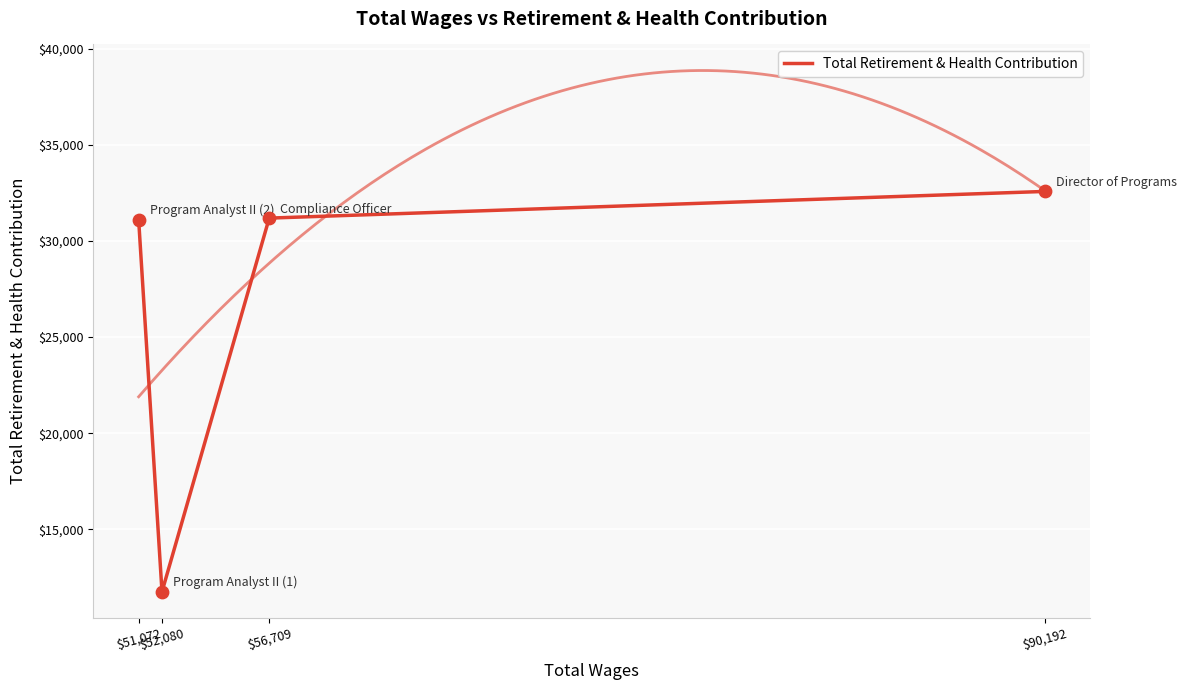

Between $52,080 and $90,192, which is larger?

$90,192